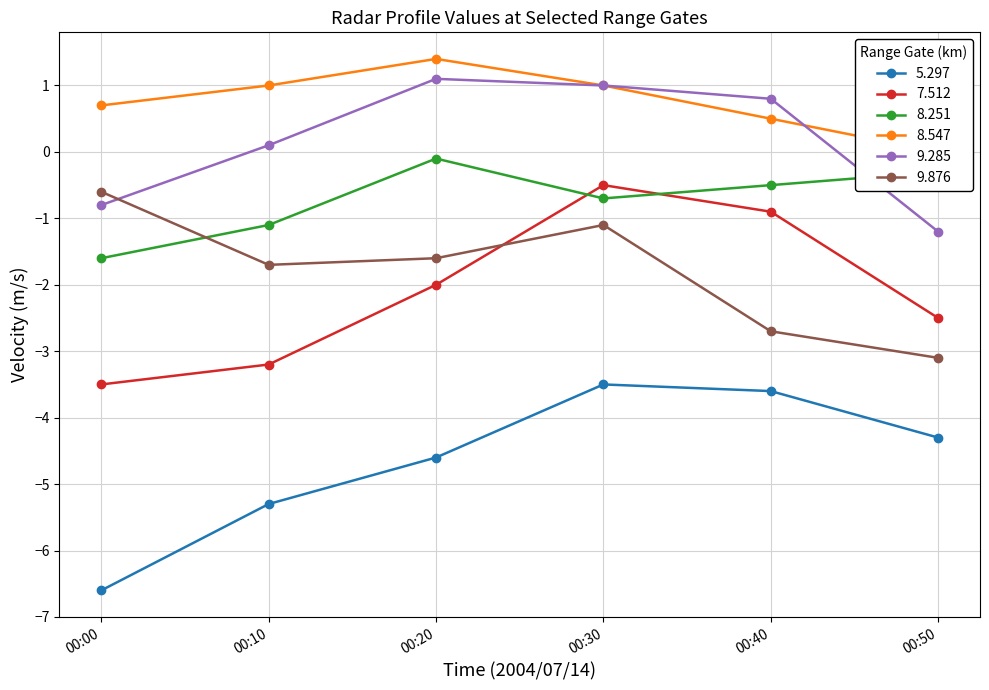

What is the value of the 5.297 point at the 1st from the left?

-6.6